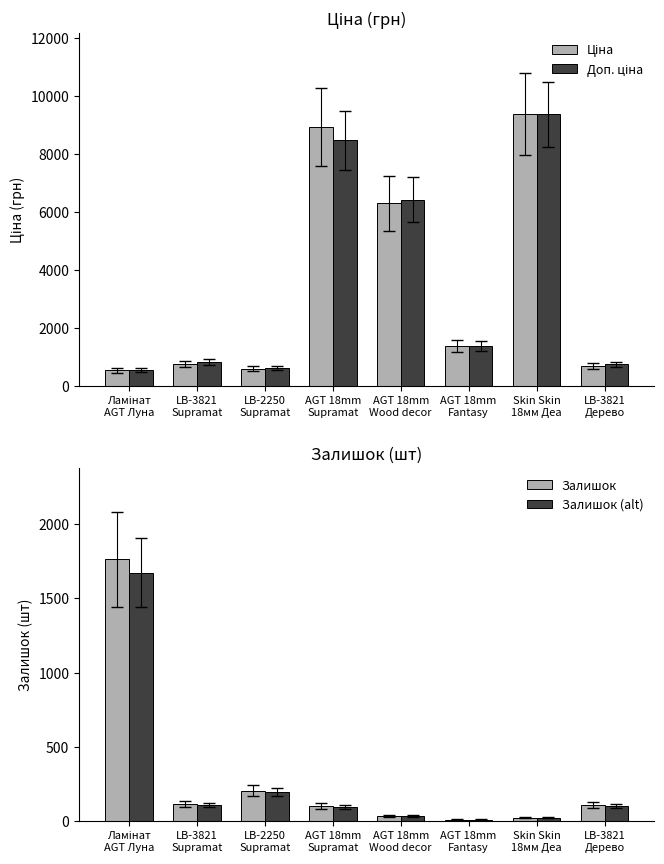

What are all the series names shown in the legend?

Ціна, Доп. ціна, Залишок, Залишок (alt)